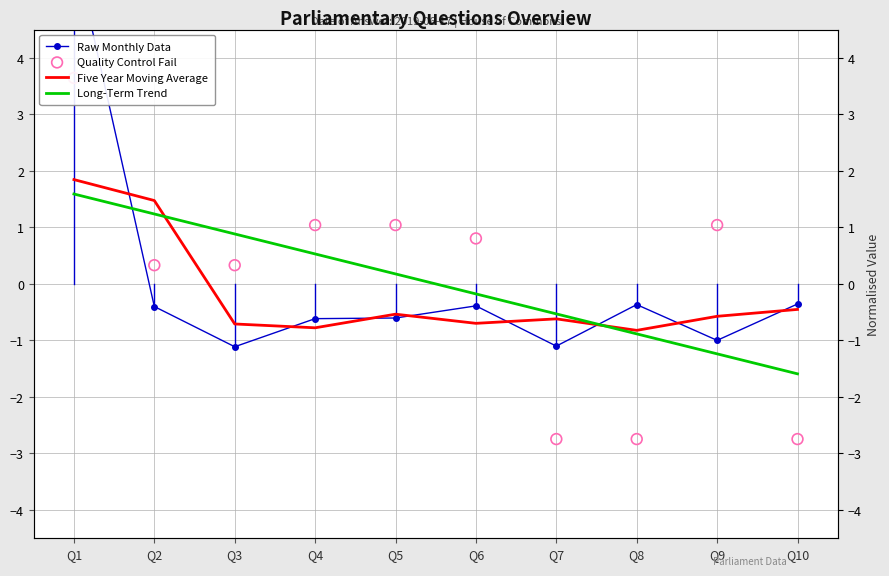

At which category is the sum across all series the highest?

Q1